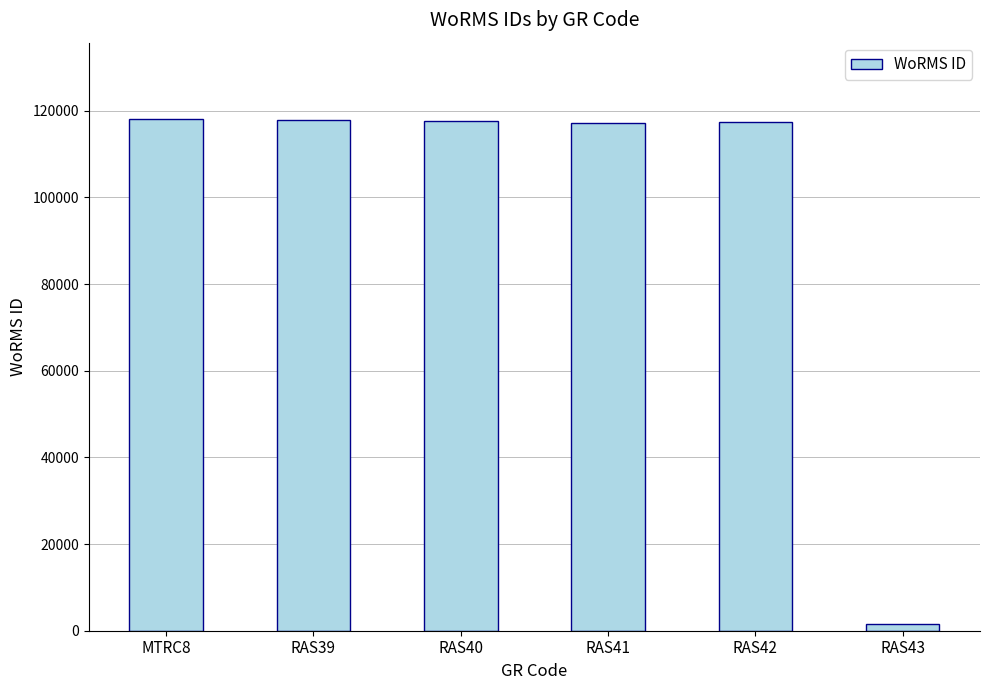

What is the sum of all values?

589722